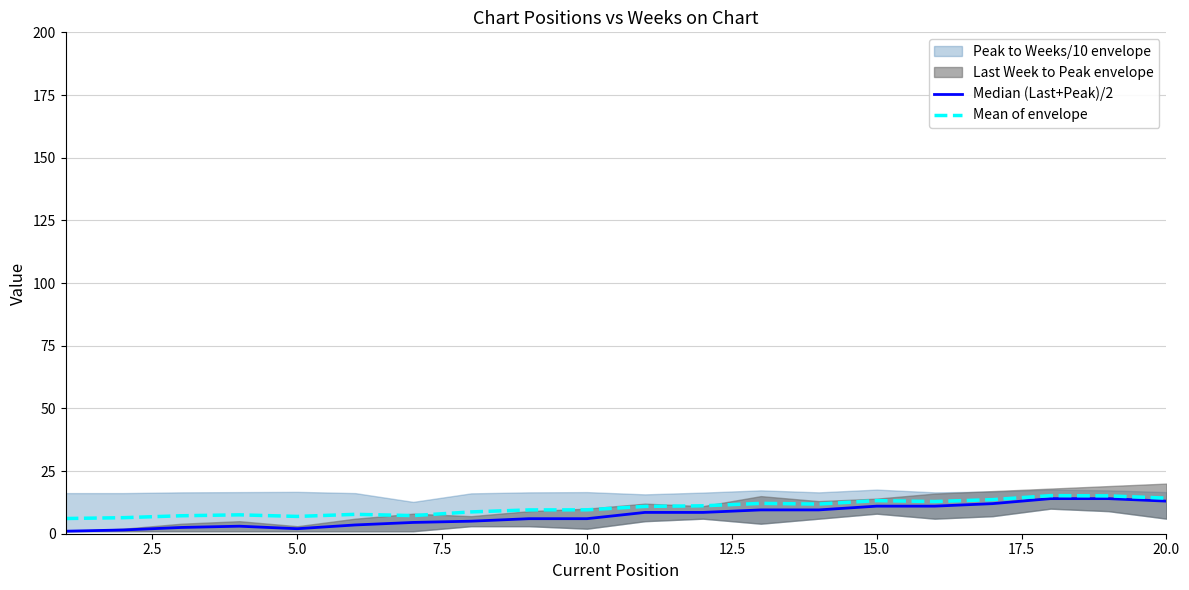

What is the spread (max minus min) of values at 15.0?

2.7